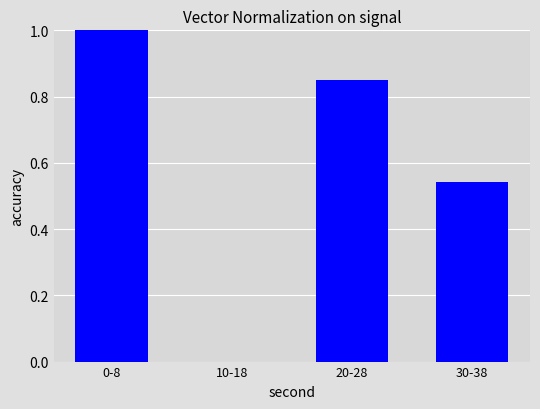

What is the change in value from 10-18 to 20-28?

+0.8